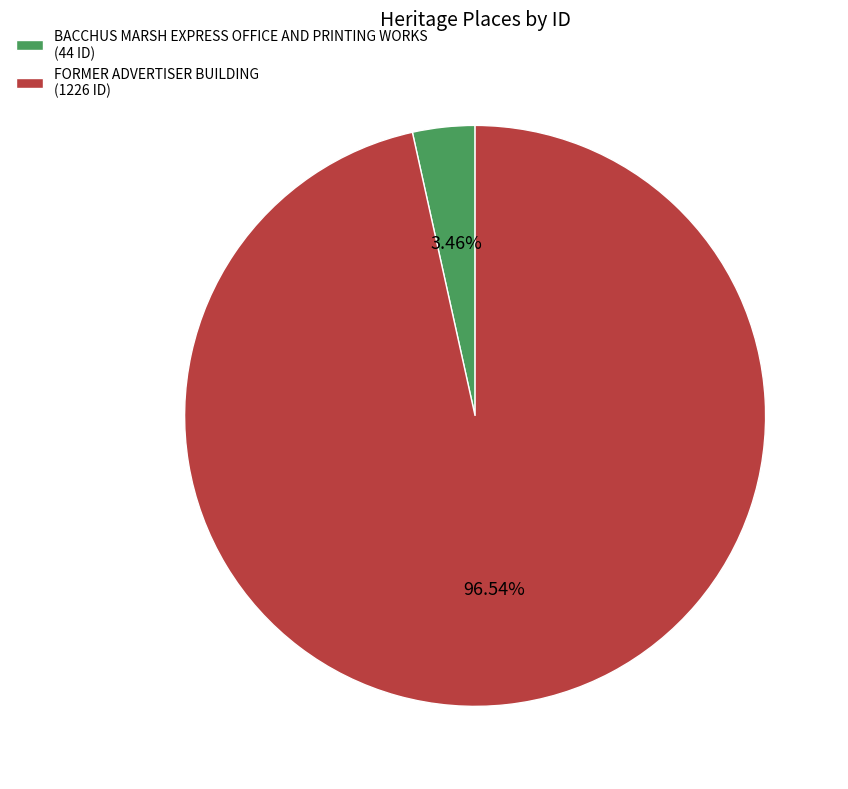

Does BACCHUS MARSH EXPRESS OFFICE AND PRINTING WORKS (44 ID) represent more than half of the total?

No